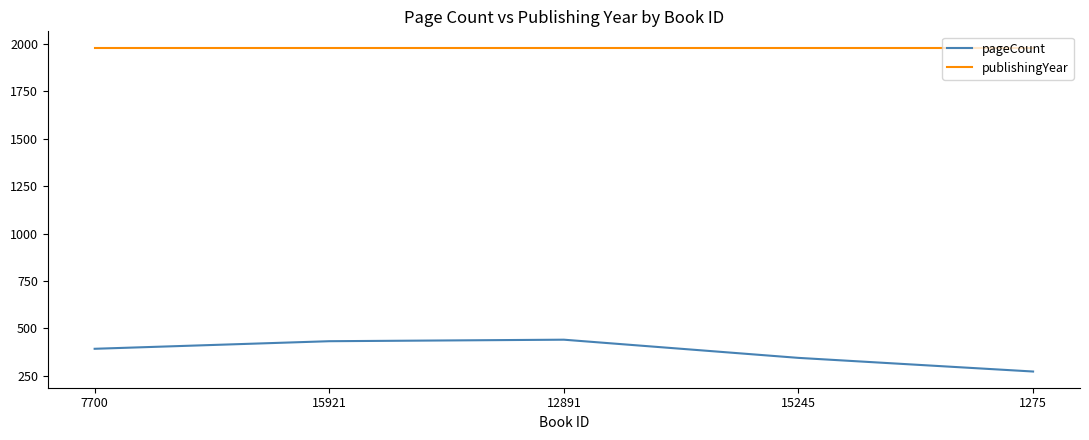

Where is pageCount nearest to the value 356?

15245